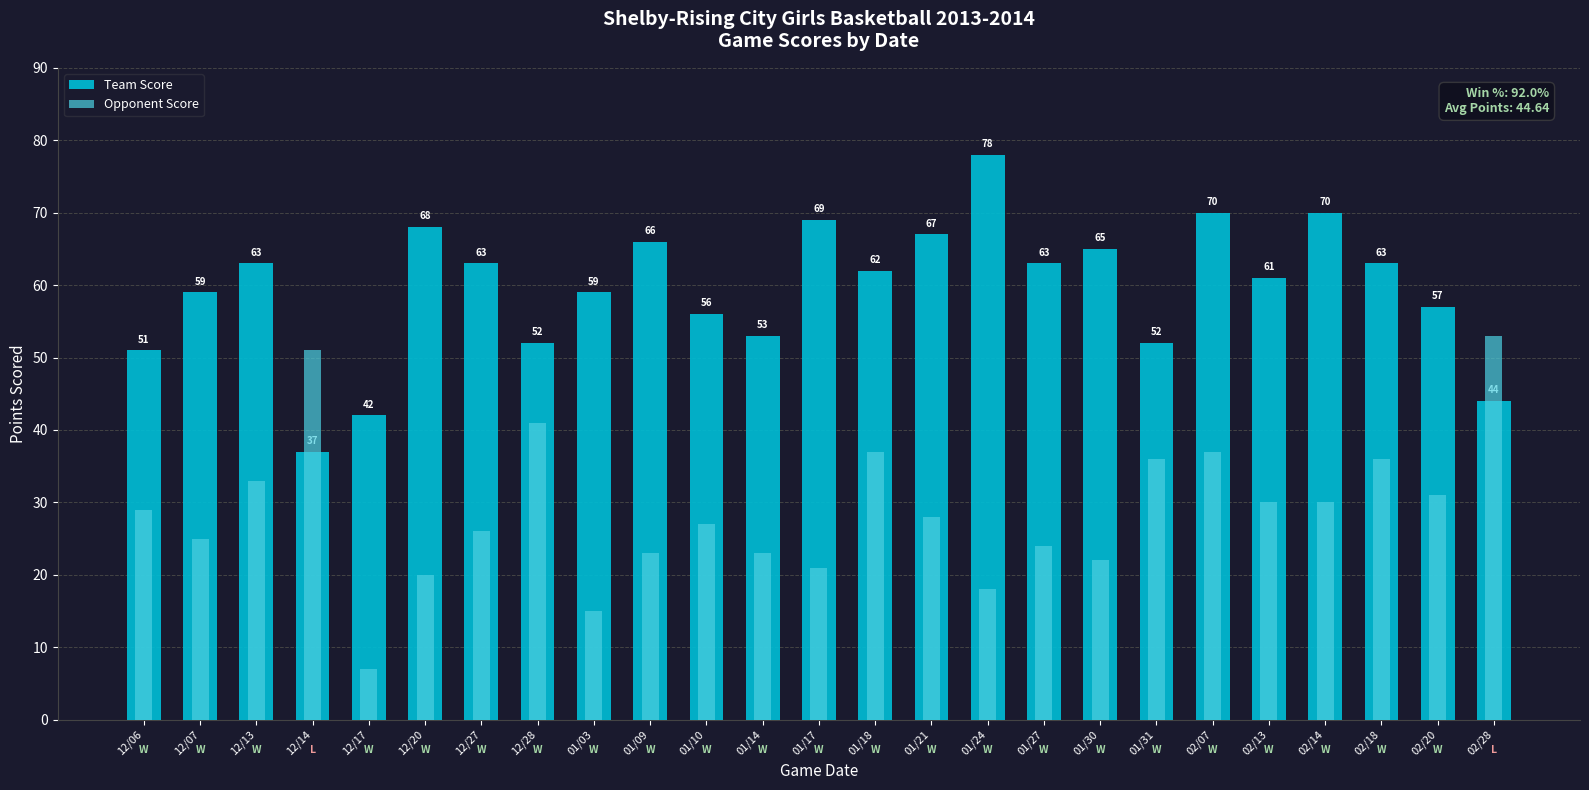

What is the difference between the Opponent Score values at 12/13 and 12/07?

8